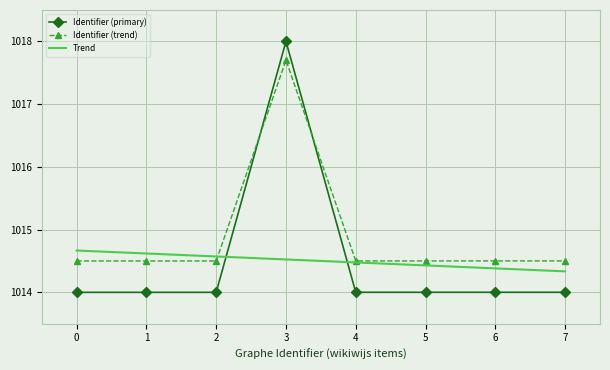

What is the minimum value shown in the chart?

1014.0